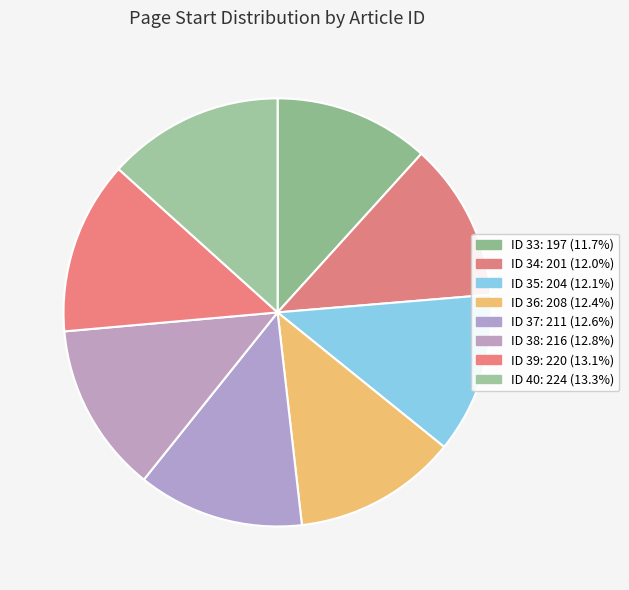

How many slices are in this pie chart?

8